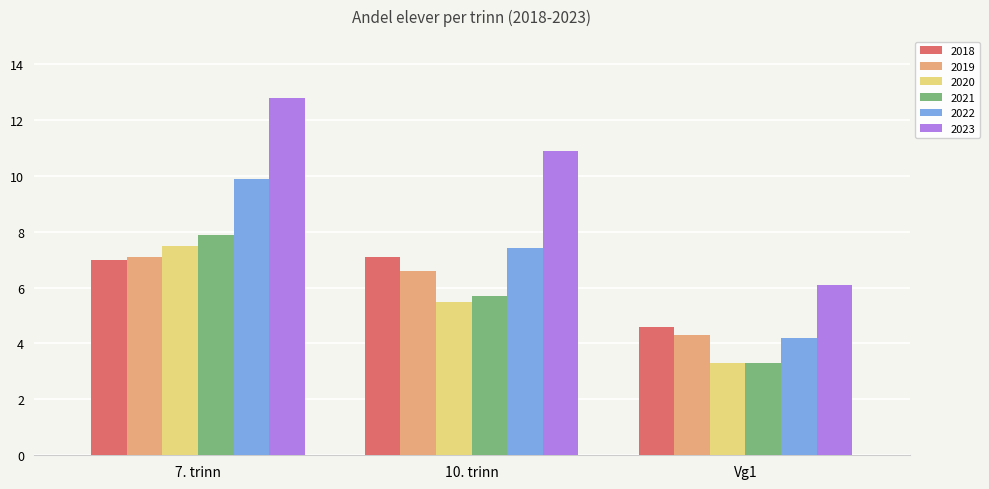

The value of 2020 at 7. trinn is 11.5. True or false?

False